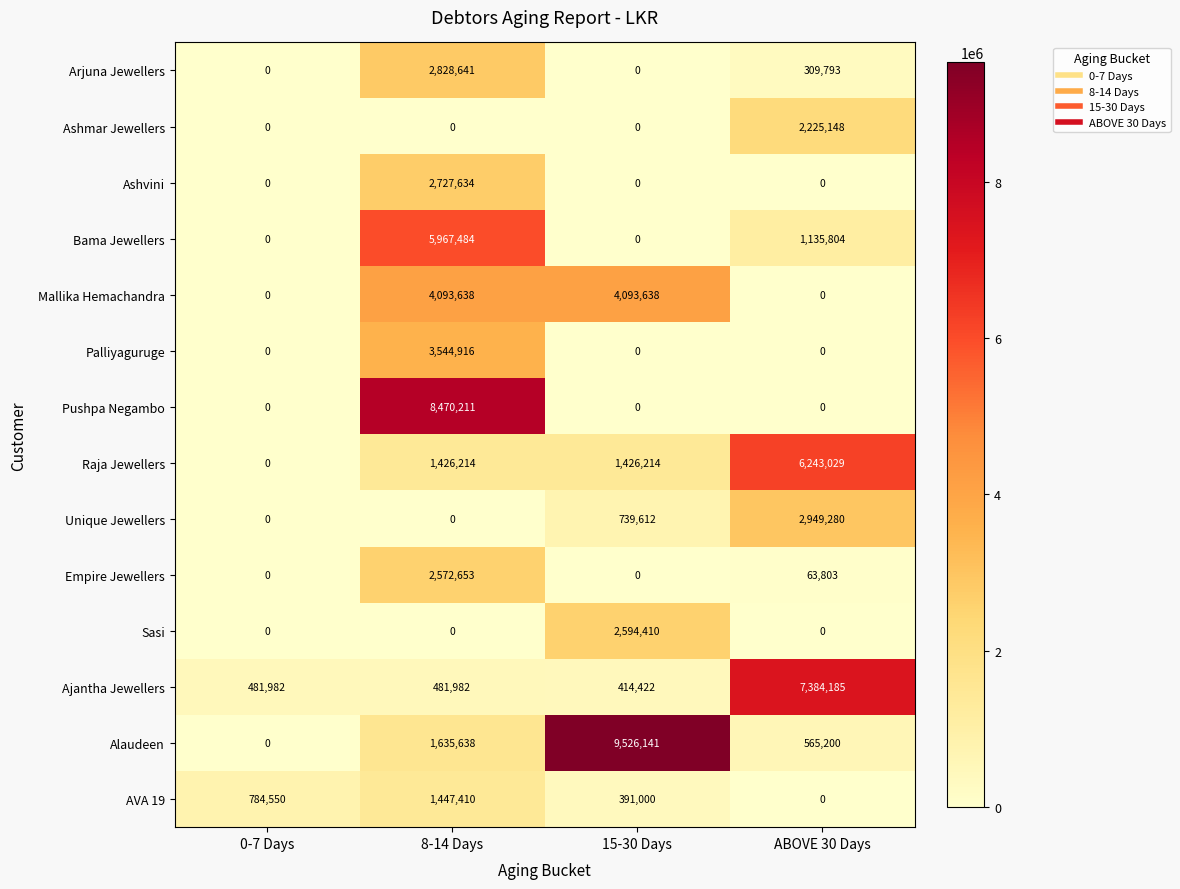

What value does the Alaudeen series have at 15-30 Days?

9526141